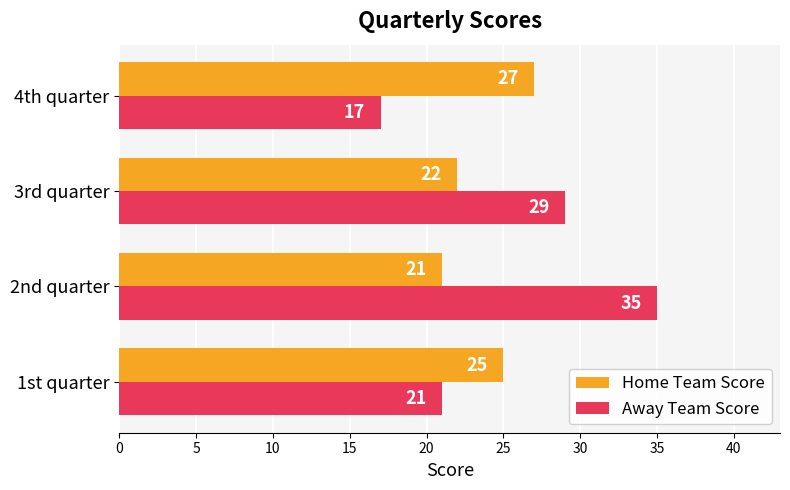

Rank the categories by Home Team Score value from highest to lowest.

4th quarter, 1st quarter, 3rd quarter, 2nd quarter